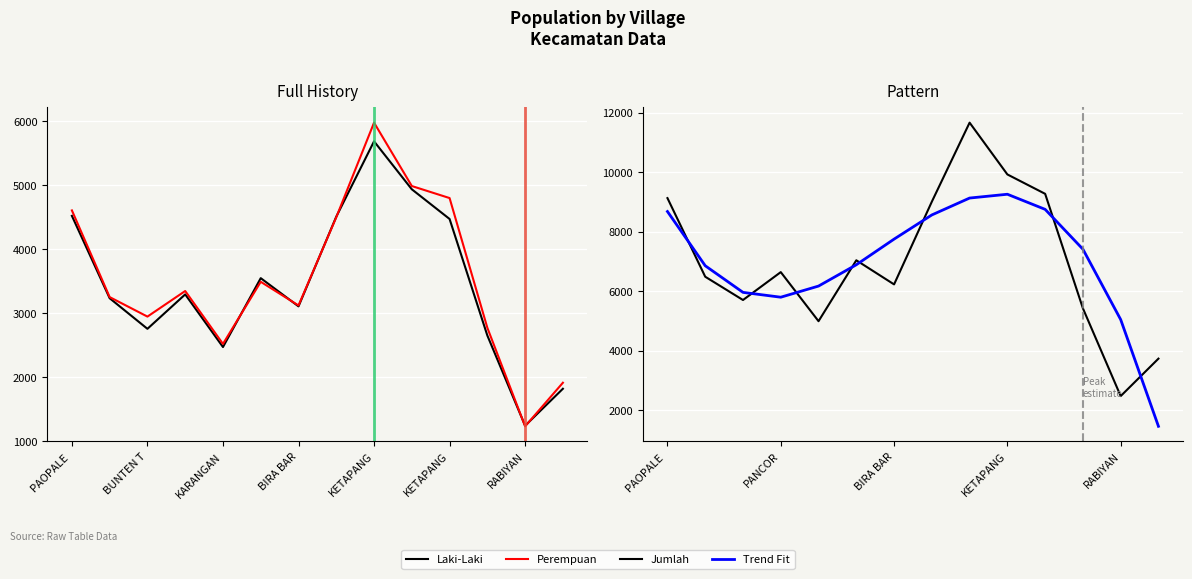

Rank the series at BUNTEN T from highest to lowest value.

Trend Fit, Jumlah, Perempuan, Laki-Laki